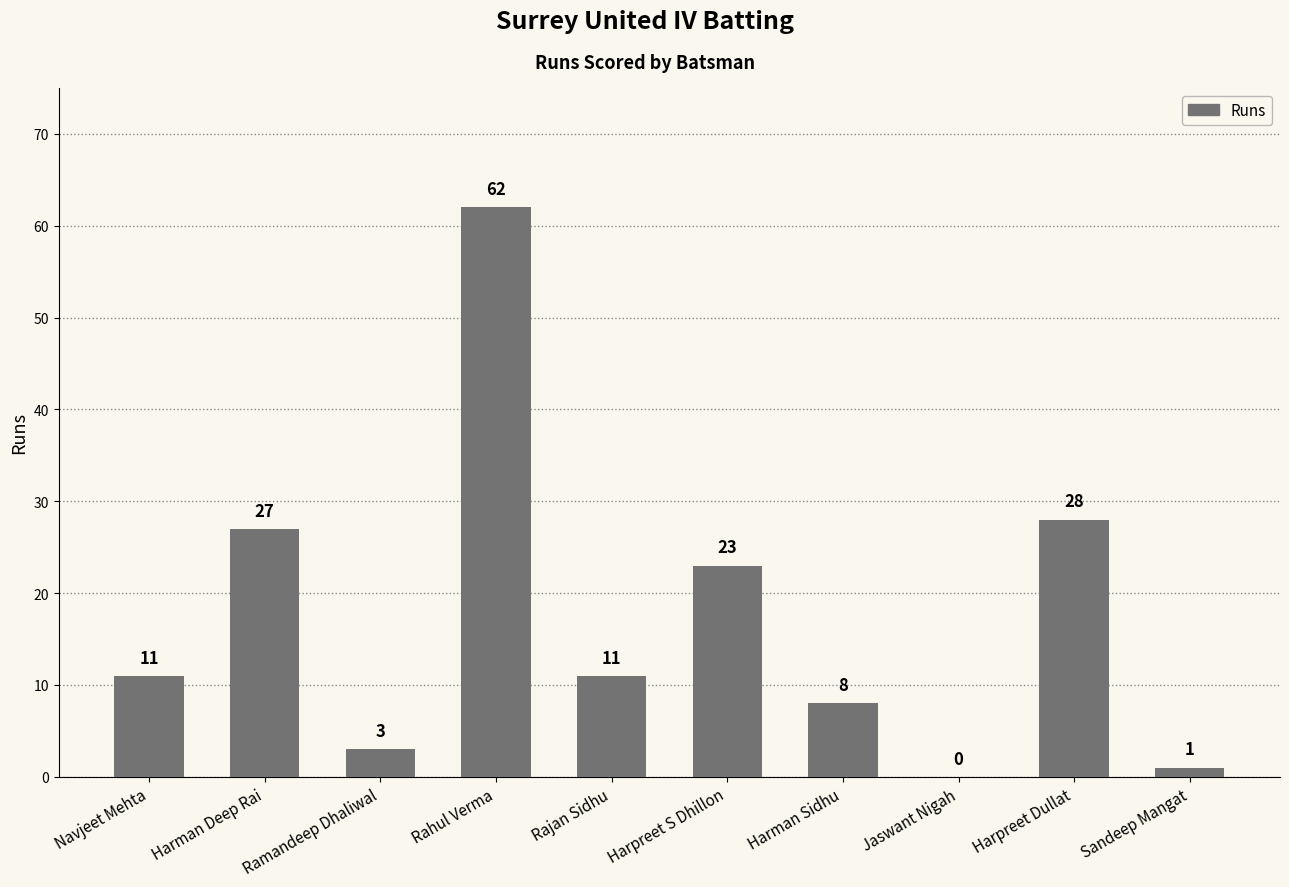

What is the ratio of the value at Navjeet Mehta to the value at Sandeep Mangat?

11.0